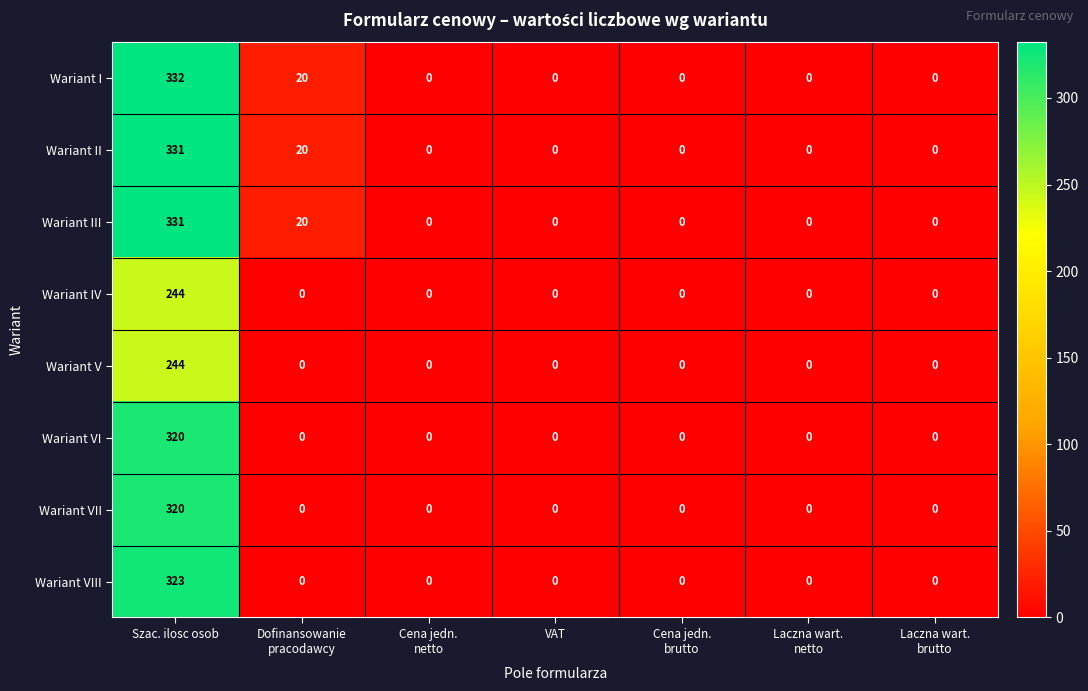

Which series has the widest spread of values?

Wariant I